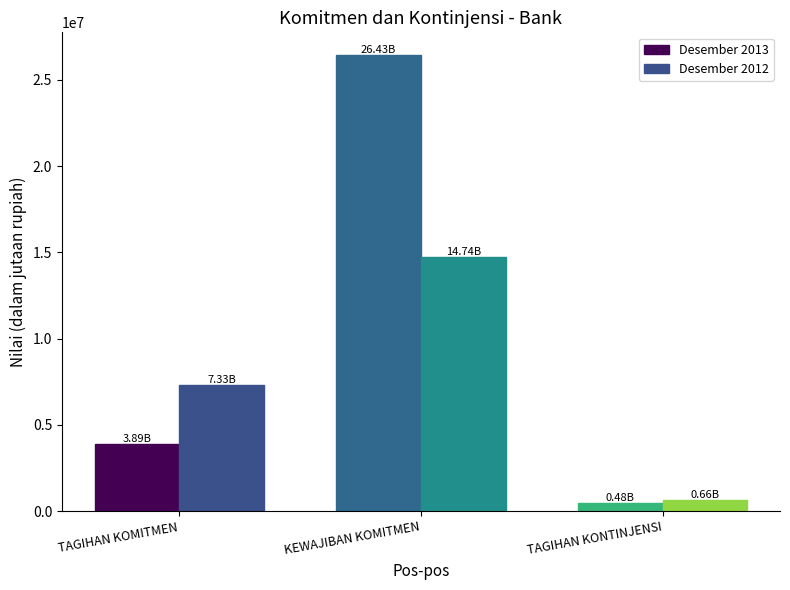

How many distinct data groups are displayed?

2